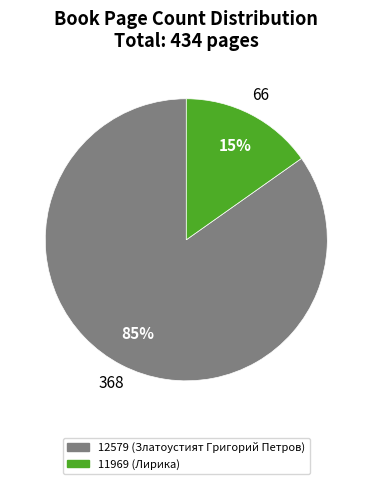

Which slice is the smallest?

11969